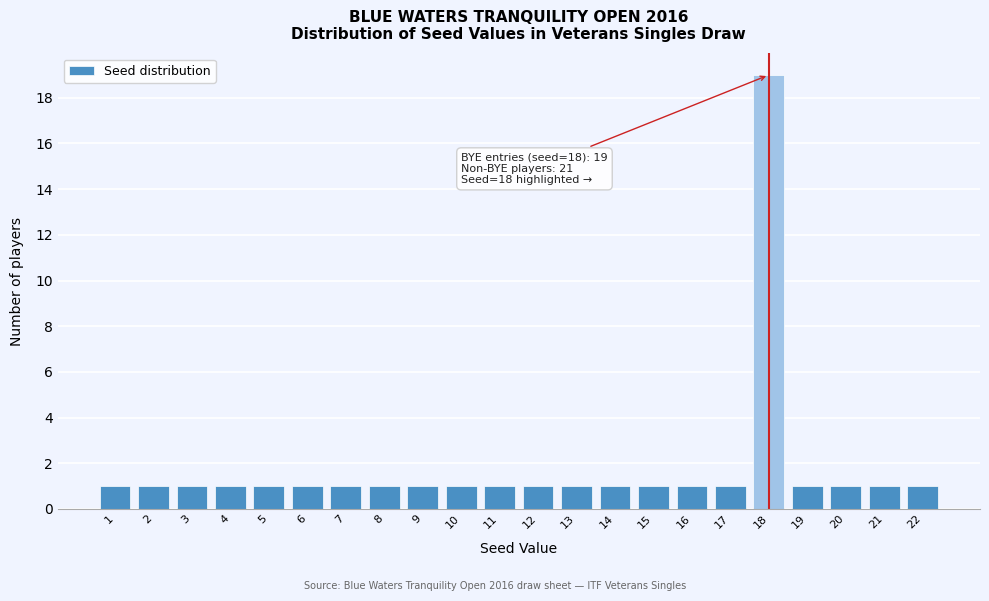

Reading left to right, extract all data points from this chart.

1	1	1	1	1	1	1	1	1	1	1	1	1	1	1	1	1	19	1	1	1	1